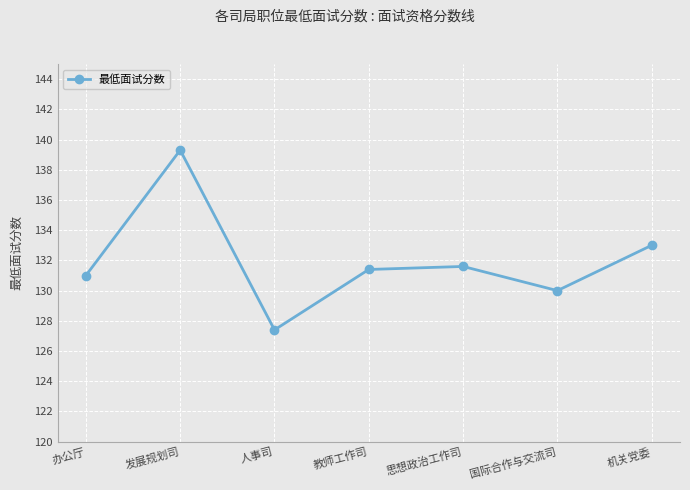

What is the value of the 5th point from the left?

131.6